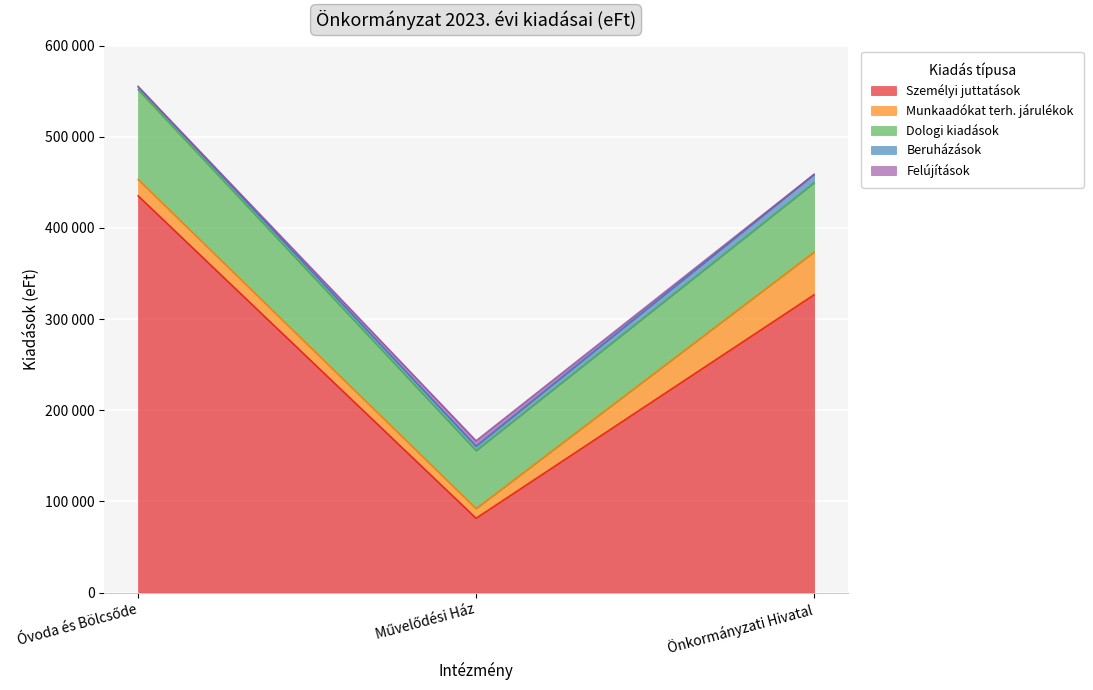

How many lines are shown in the chart?

5